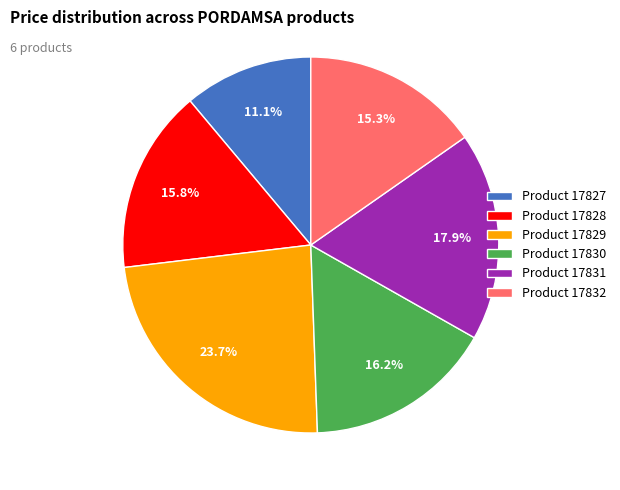

What is the ratio of the value at Product 17827 to the value at Product 17831?

0.6